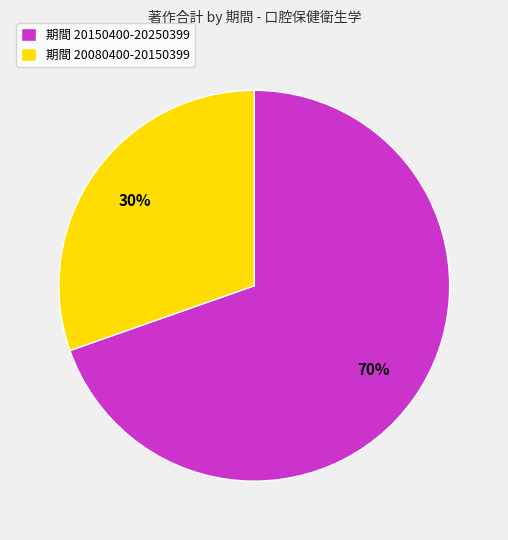

Which has a higher value, 期間 20150400-20250399 or 期間 20080400-20150399?

期間 20150400-20250399